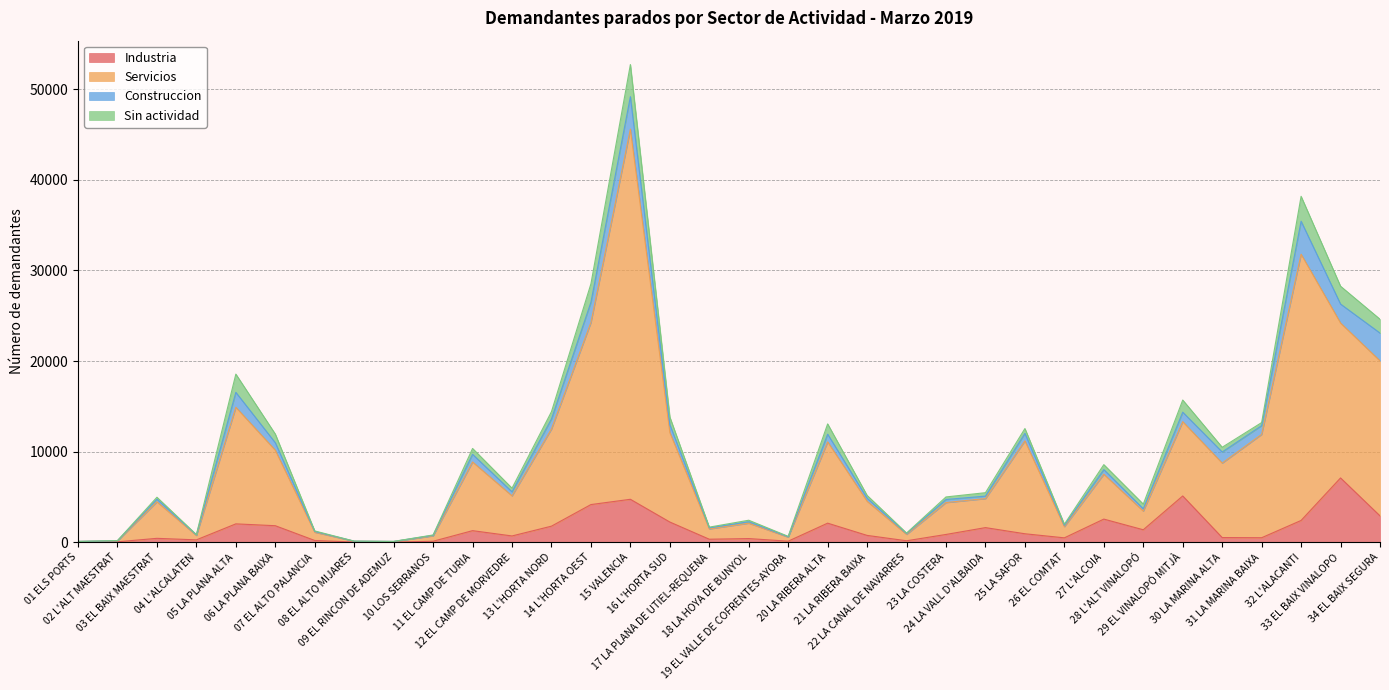

Is the value of Industria at 21 LA RIBERA BAIXA greater than the value of Servicios at 06 LA PLANA BAIXA?

No